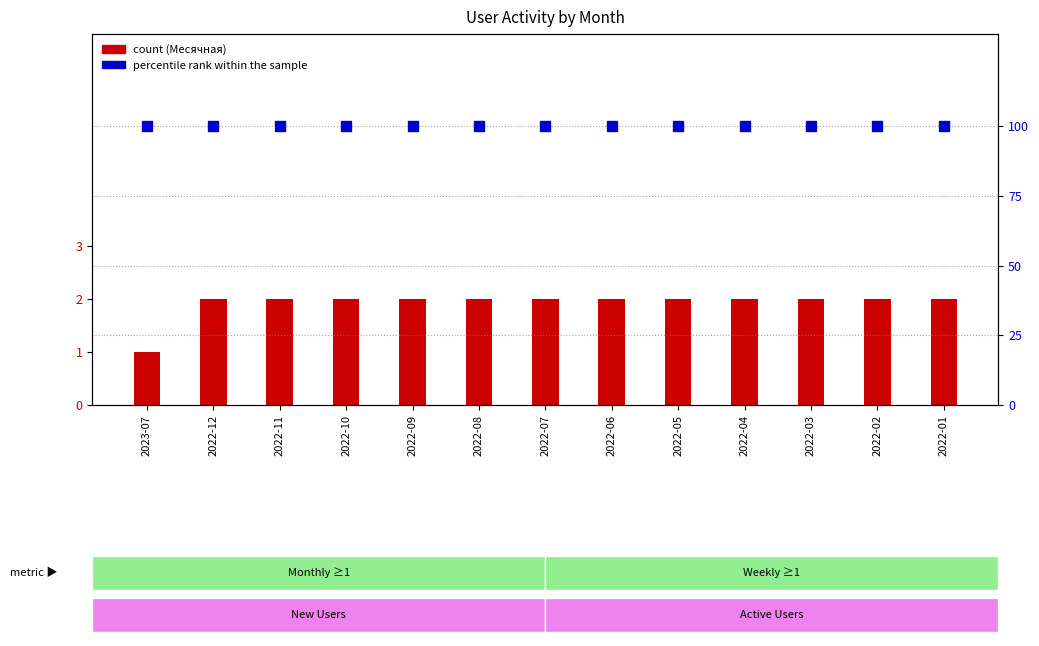

Which series contains the lowest Y value?

Месячная (count)